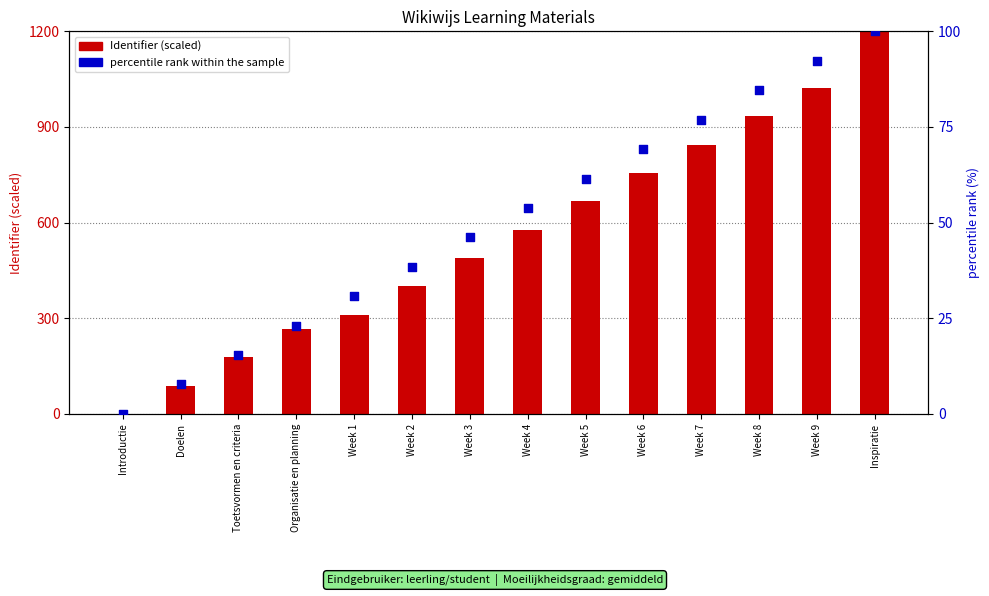

Which series contains the lowest Y value?

Identifier (scaled)